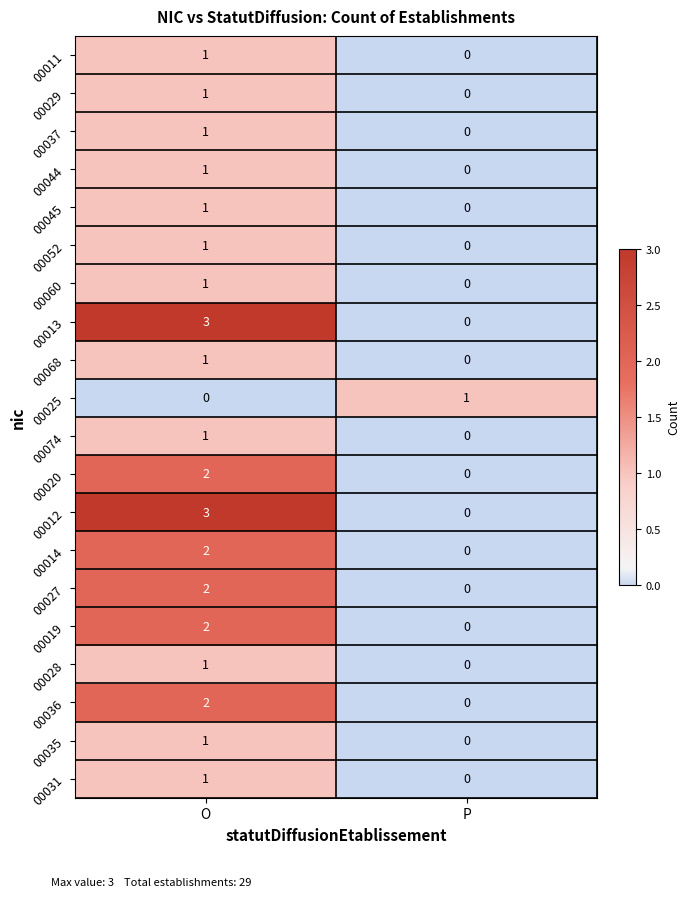

Rank the categories by 00014 value from lowest to highest.

P, O